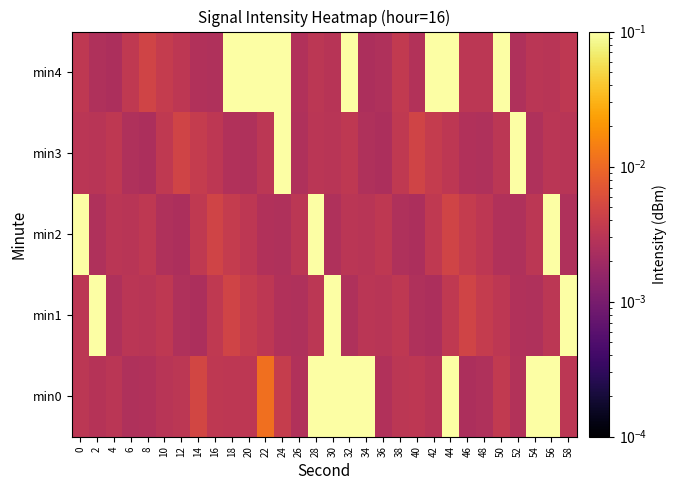

Which category has the highest value across all series?

32